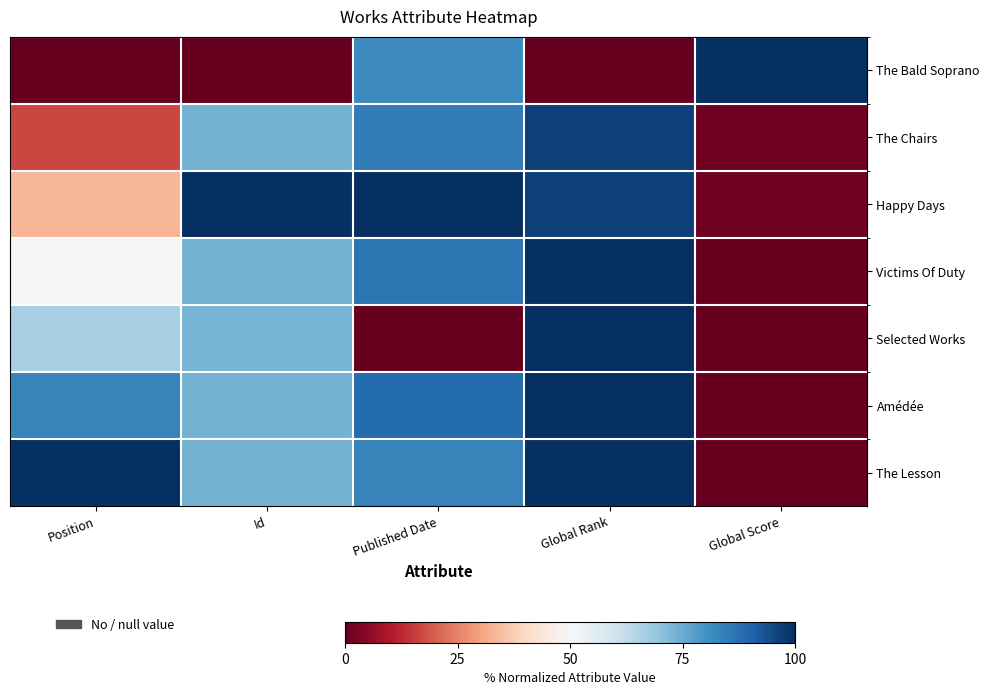

Which series changed the most between Position and Global Score?

The Bald Soprano